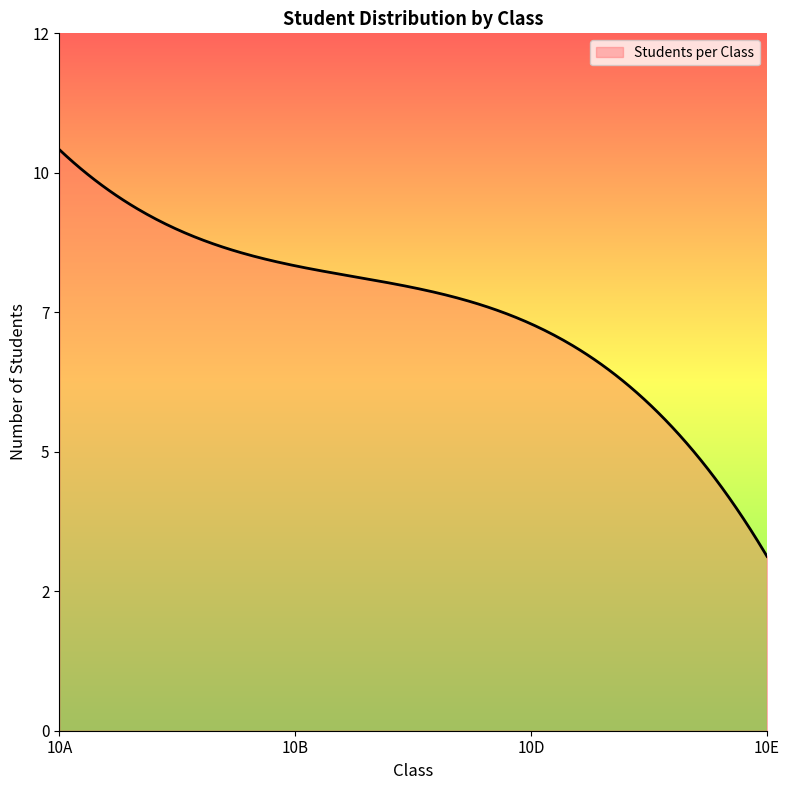

Reading right to left, what are all the values shown in this chart?

3	7	8	10